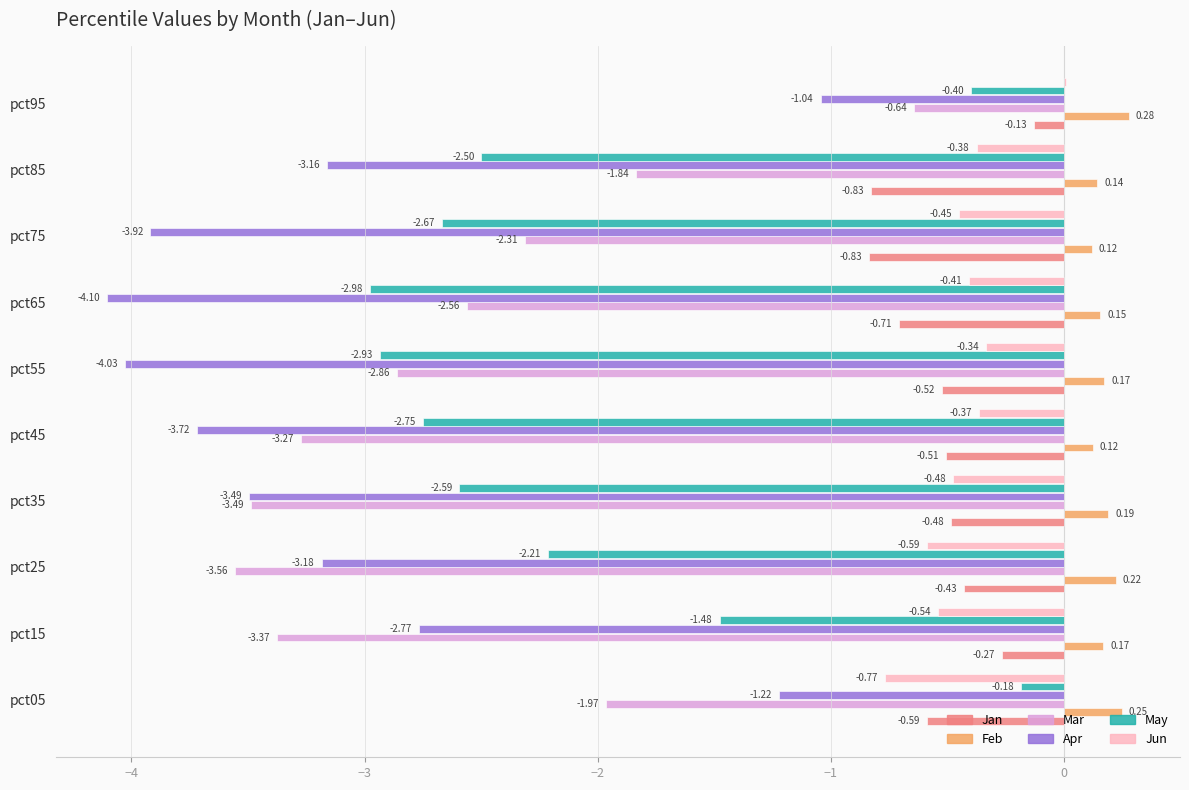

What is the sum of the Jun values at pct45 and pct15?

-0.9